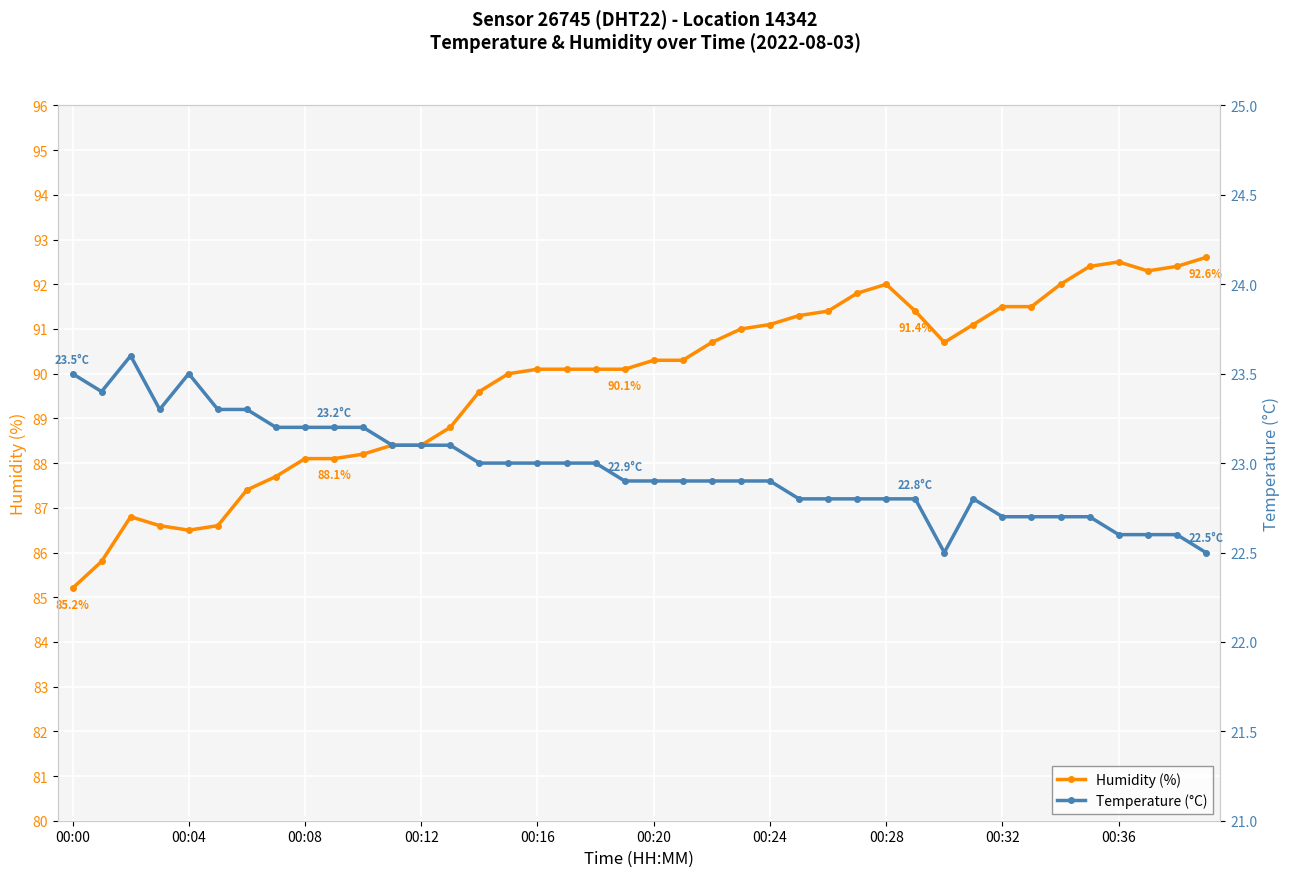

What is the difference between the Temperature (°C) values at 22 and 18?

0.1